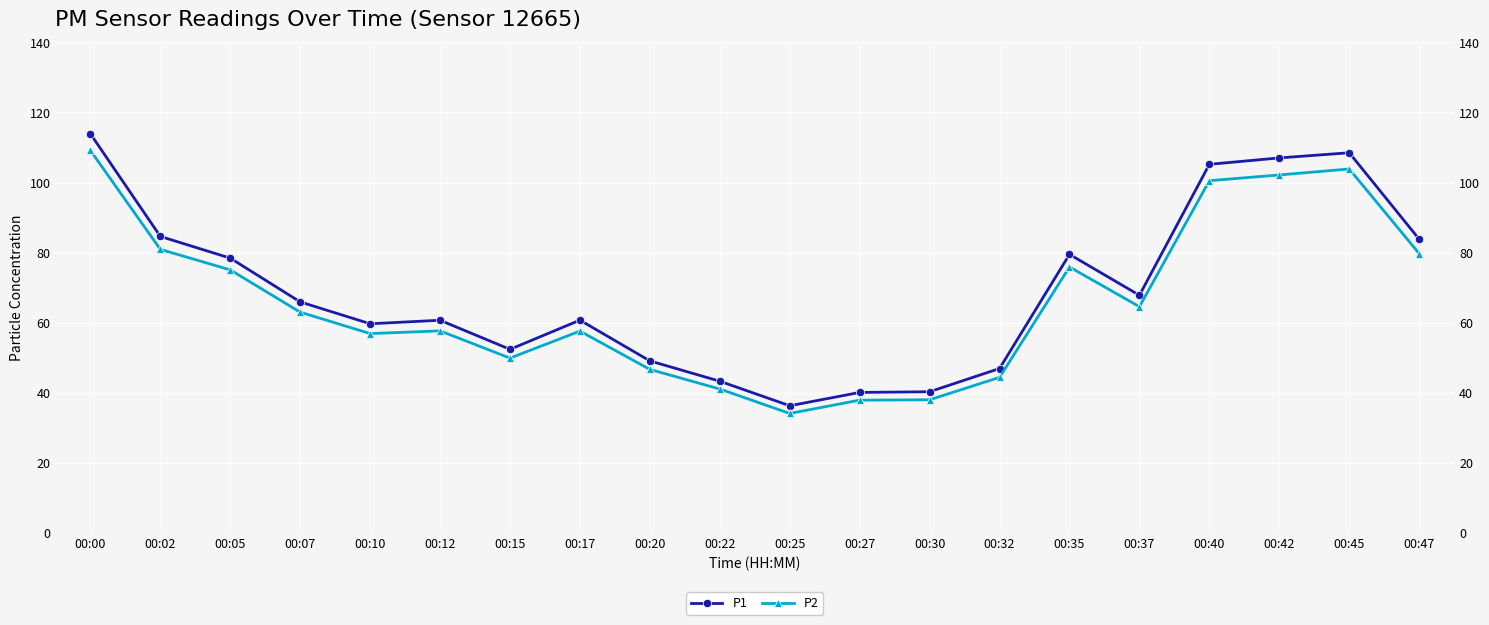

What is the difference between the maximum and second lowest values in the P2 series?

71.3